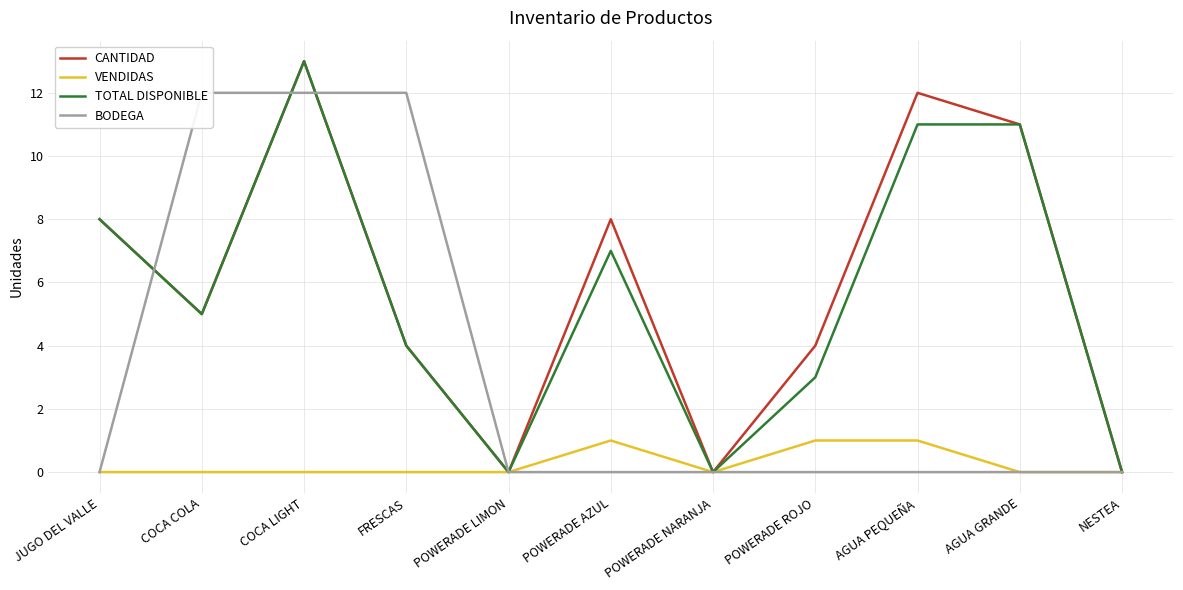

In TOTAL DISPONIBLE, how many points are lower than both neighbors (excluding endpoints)?

3